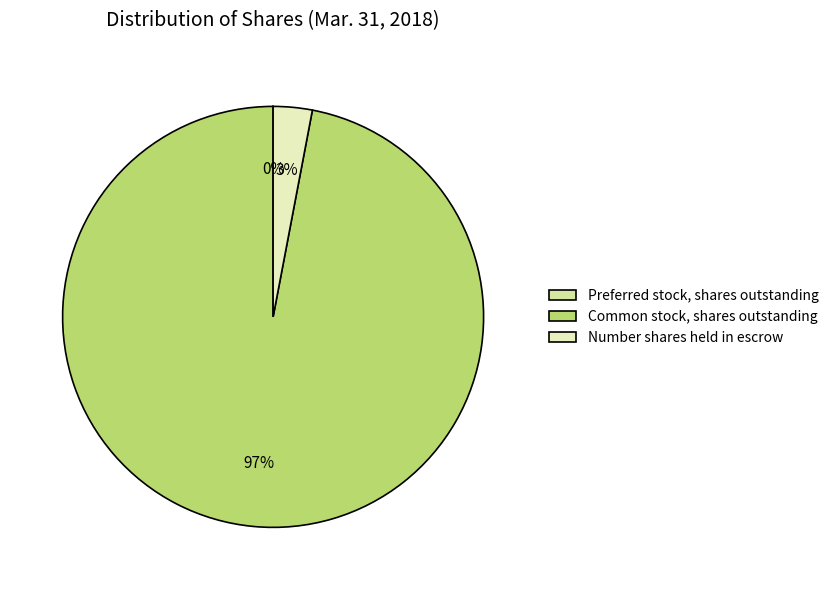

Which slice is the smallest?

Preferred stock, shares outstanding